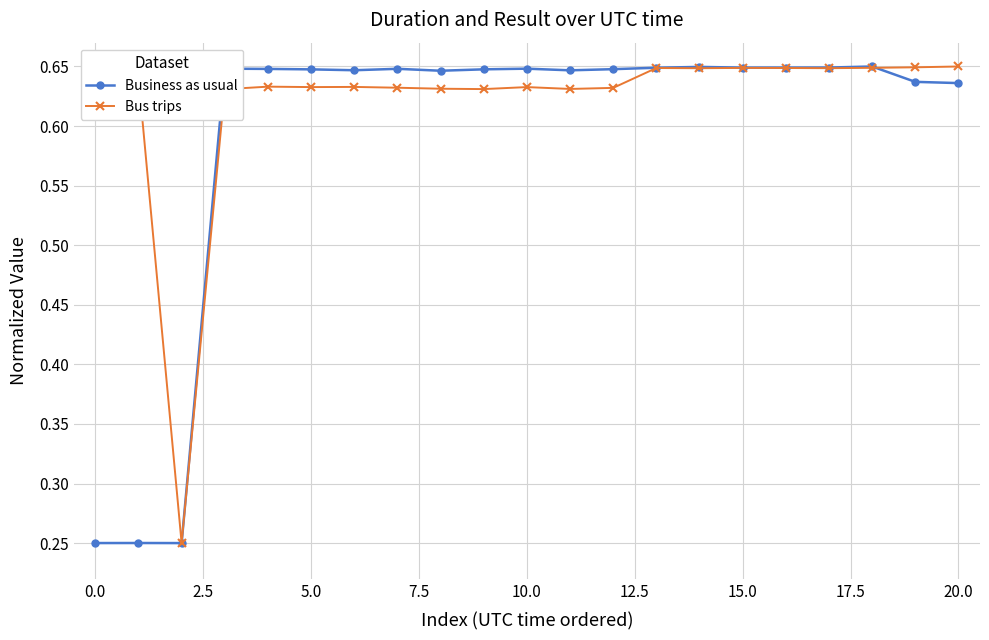

At how many categories does at least one series exceed 0?

21